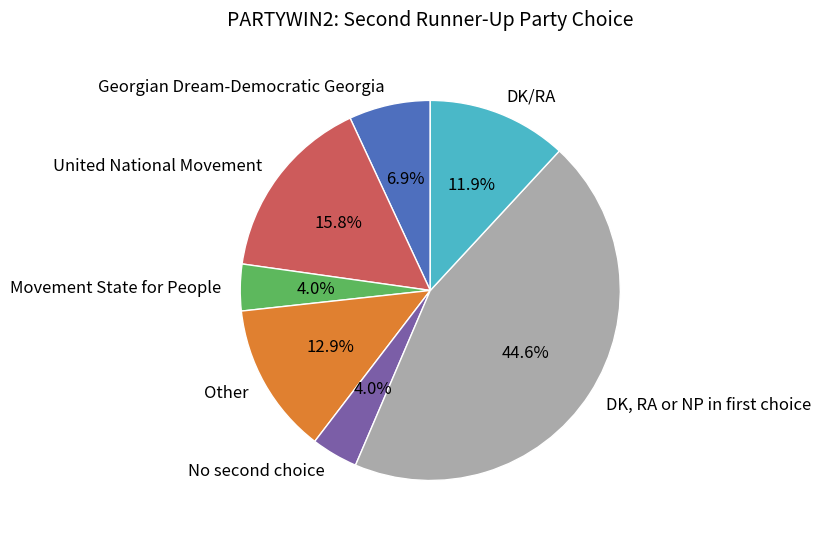

What percentage is the Movement State for People slice, to the nearest percent?

4%